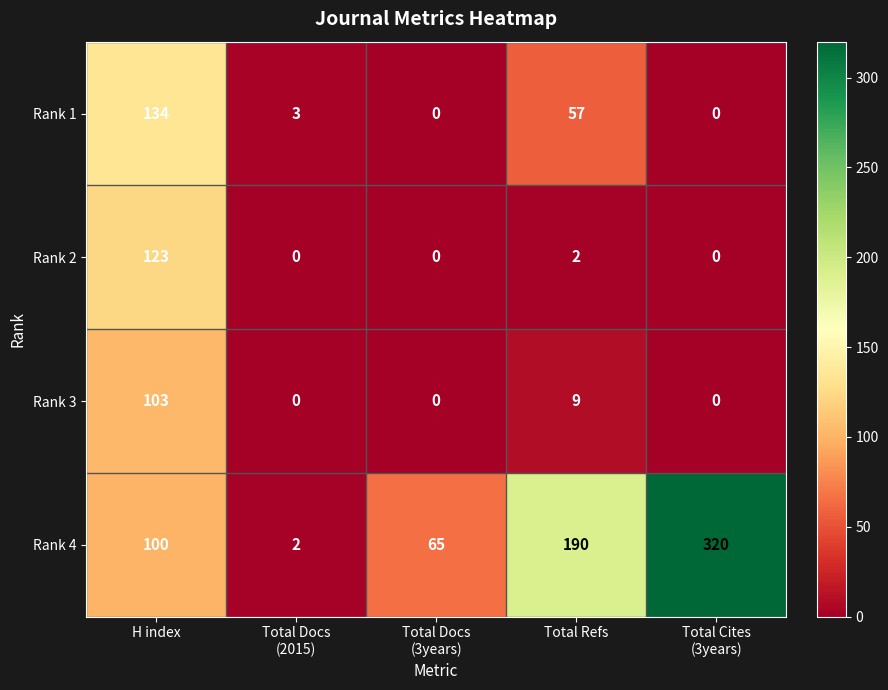

What is the difference between the highest and lowest values at Total Refs?

188